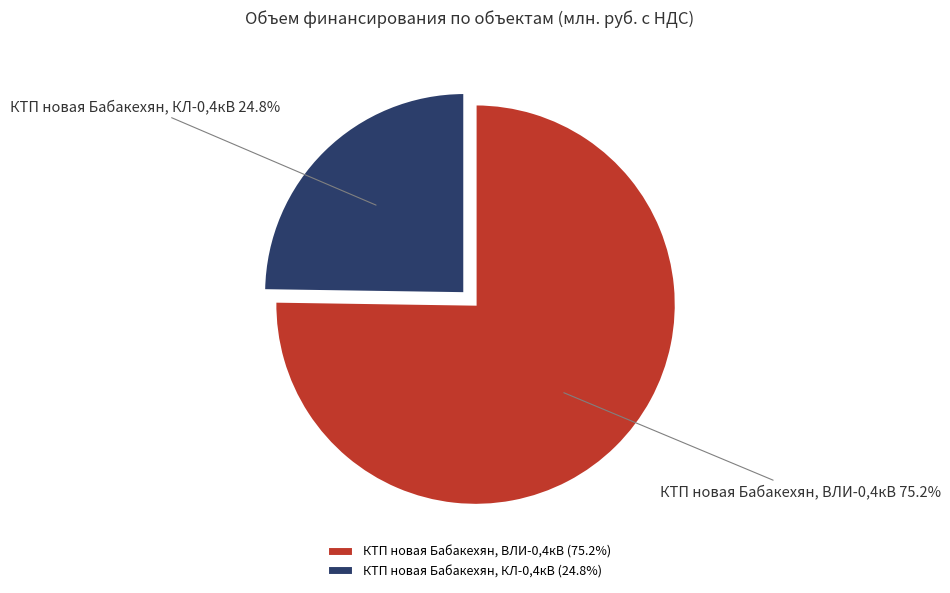

To the nearest percent, what percentage of the pie is КТП новая Бабакехян, ВЛИ-0,4кВ?

75%